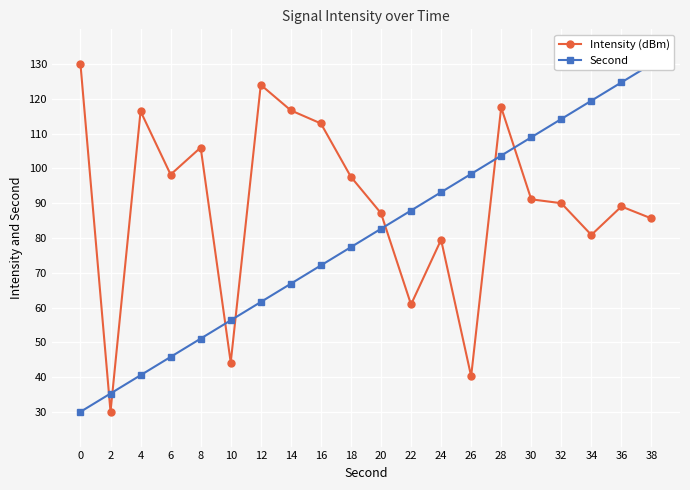

At which category is the sum across all series the highest?

28